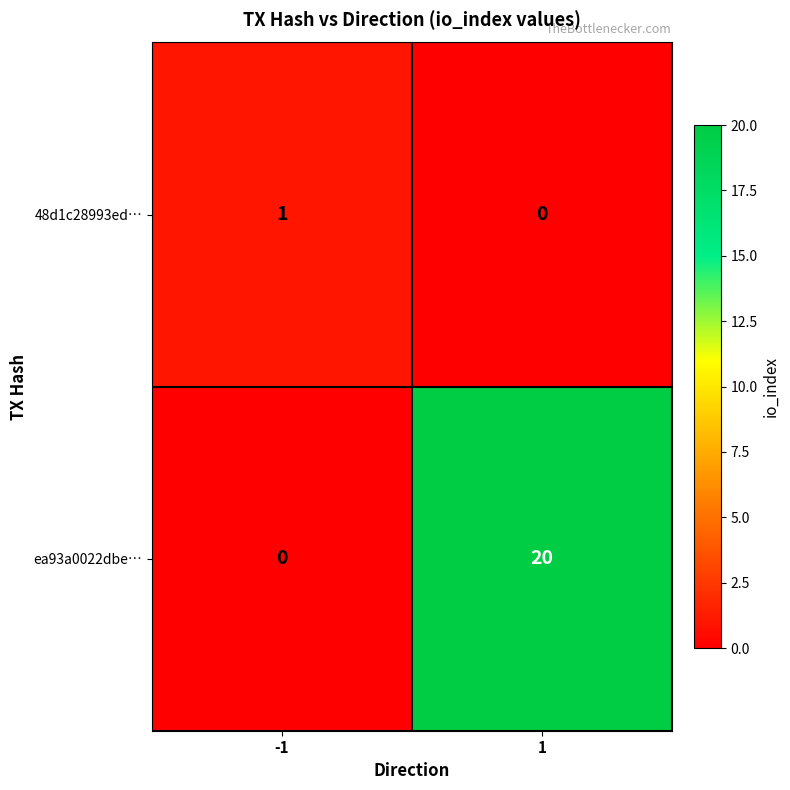

Which series has the largest range (max minus min)?

ea93a0022dbe…